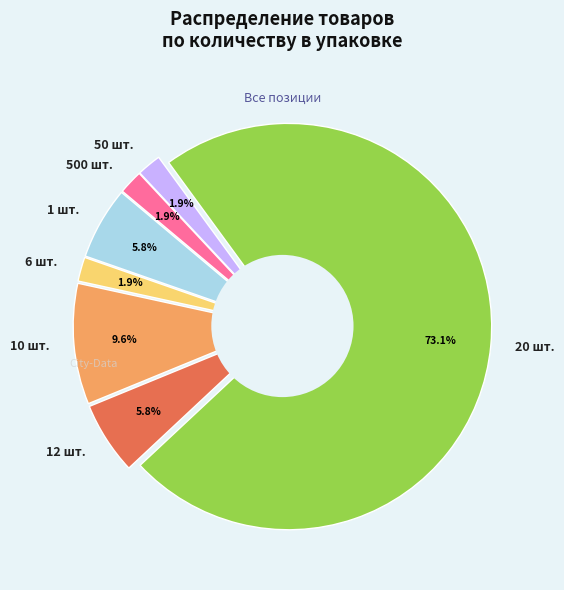

Count the number of slices in the pie.

7